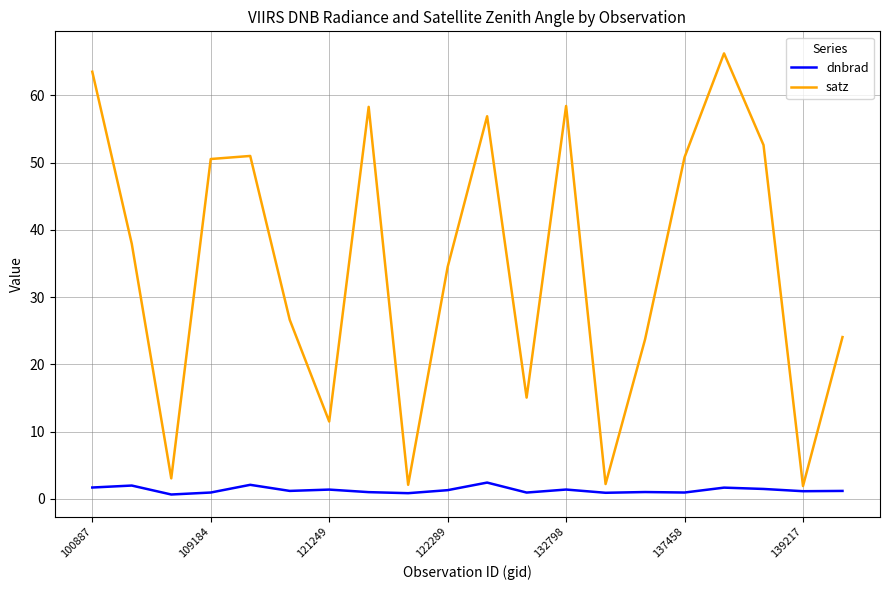

List the series in order of their peak value, lowest first.

dnbrad, satz